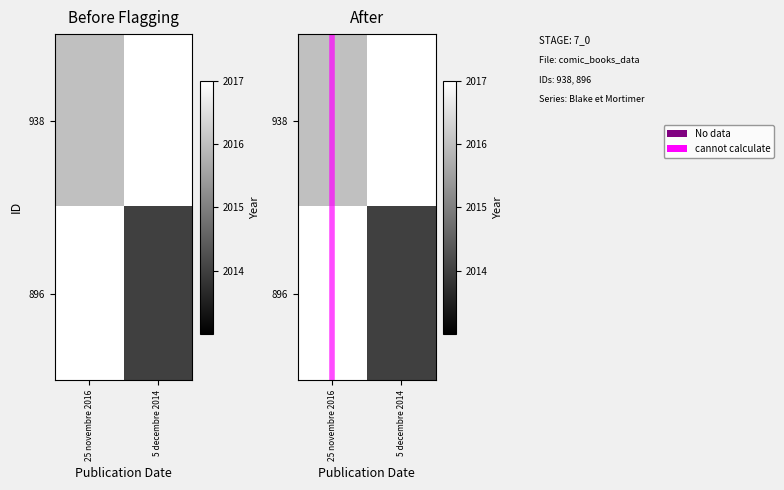

The cannot calculate series shows 1.5 at 25 novembre 2016. True or false?

False